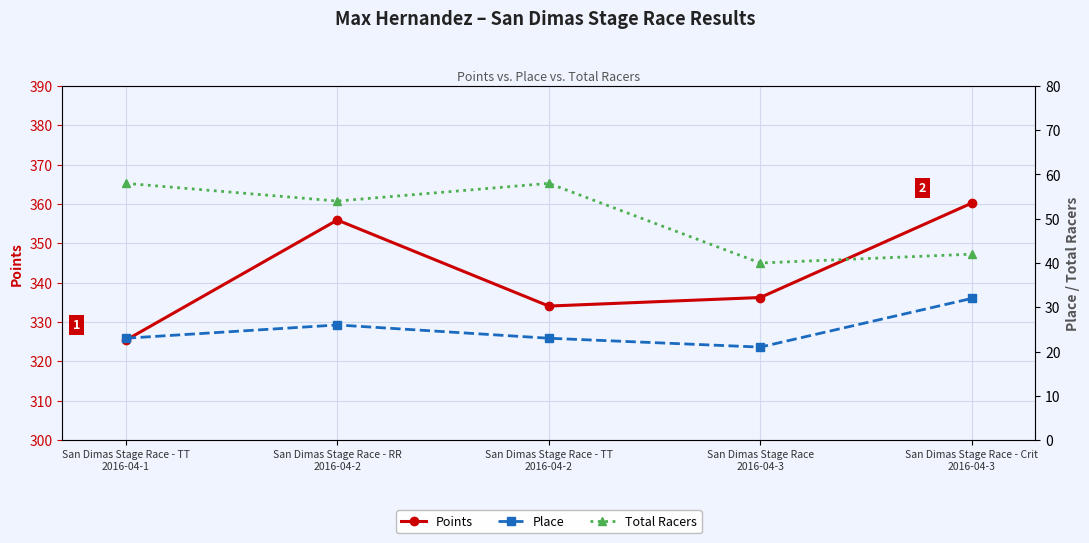

Read the Points value at San Dimas Stage Race - Crit
2016-04-3.

360.2